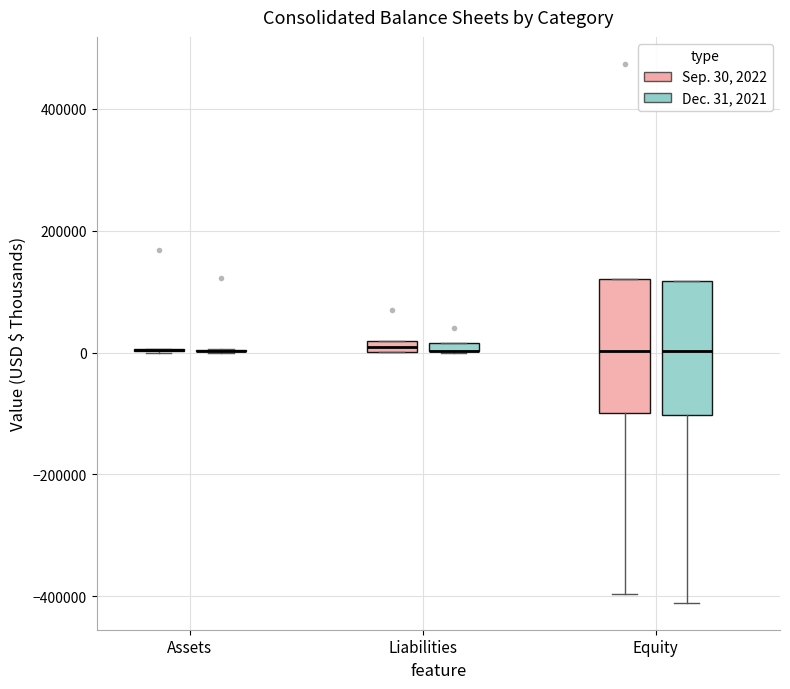

Where is the lower edge of the box for Liabilities (Dec. 31, 2021) on the y-axis? The values are not printed on the chart, so give them approximately, as read against the axis.

0